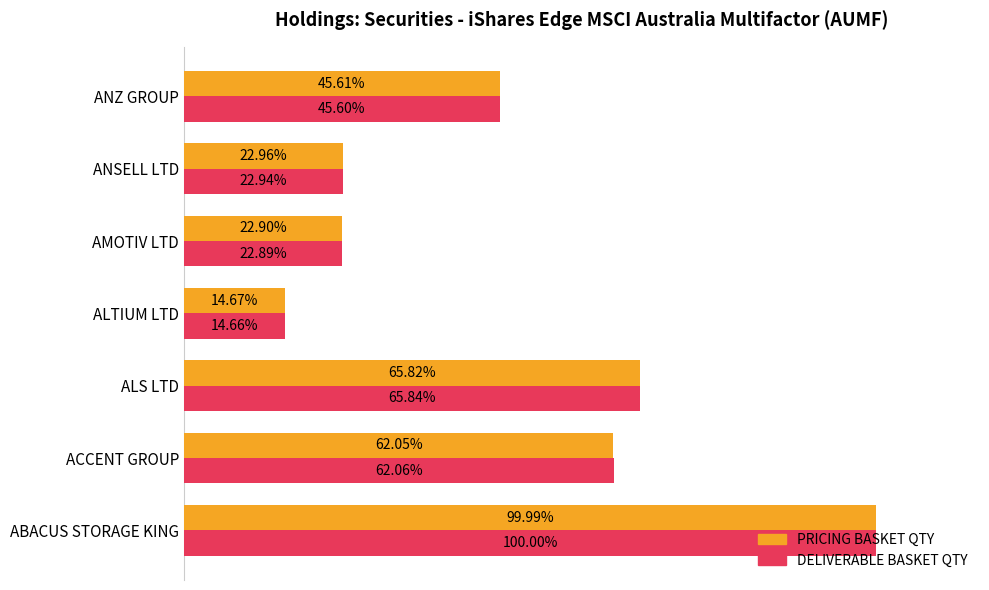

What are all the series names shown in the legend?

PRICING BASKET QTY, DELIVERABLE BASKET QTY